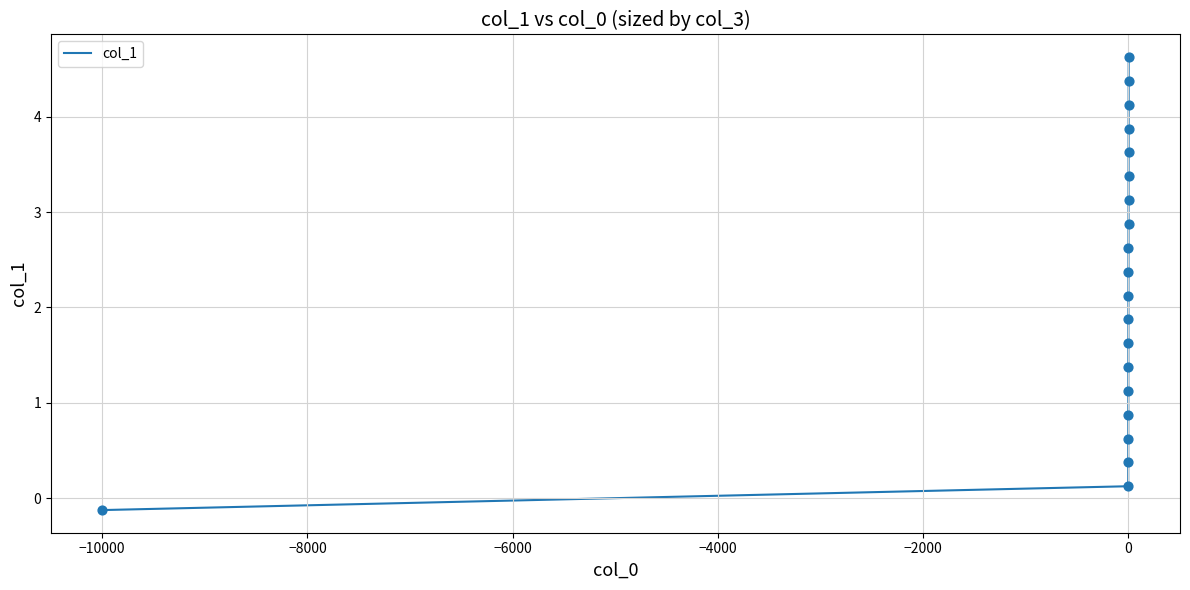

What is the greatest value displayed?

4.6